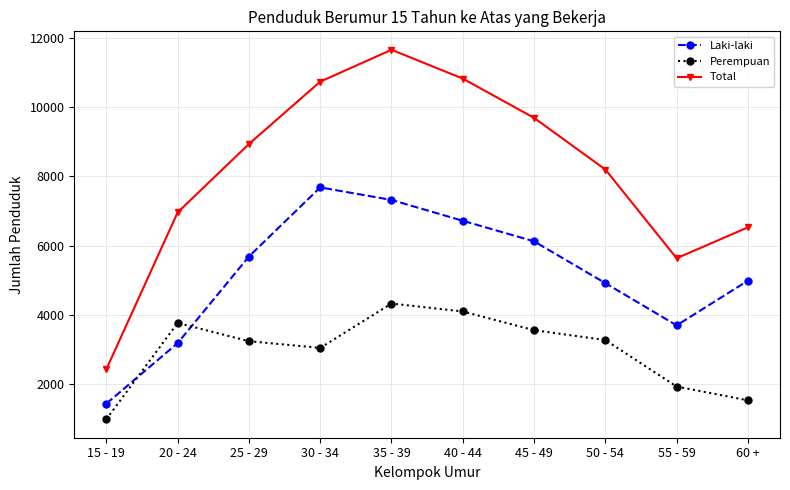

True or false: Total and Perempuan intersect in this chart.

False